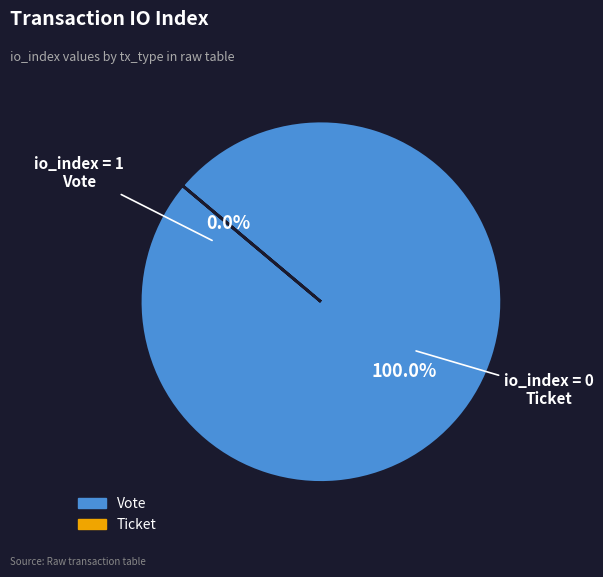

To the nearest percent, what percentage of the pie is Vote?

100%